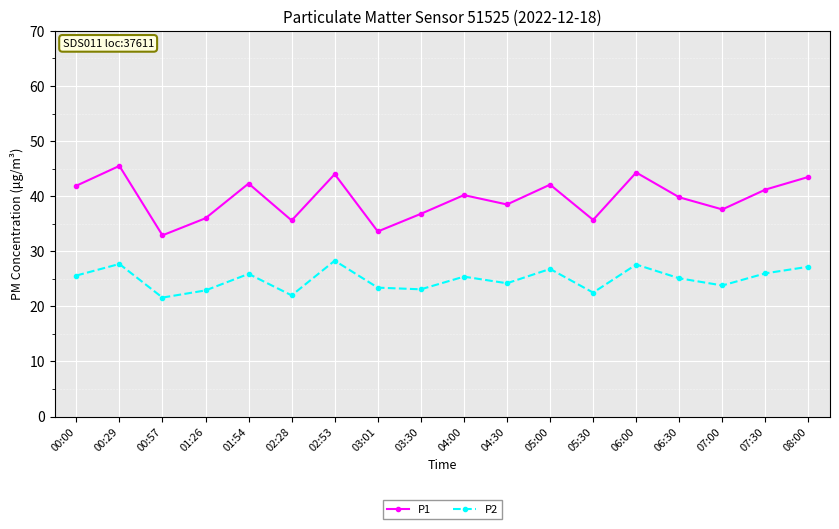

Which category has the highest value in the P2 series?

02:53